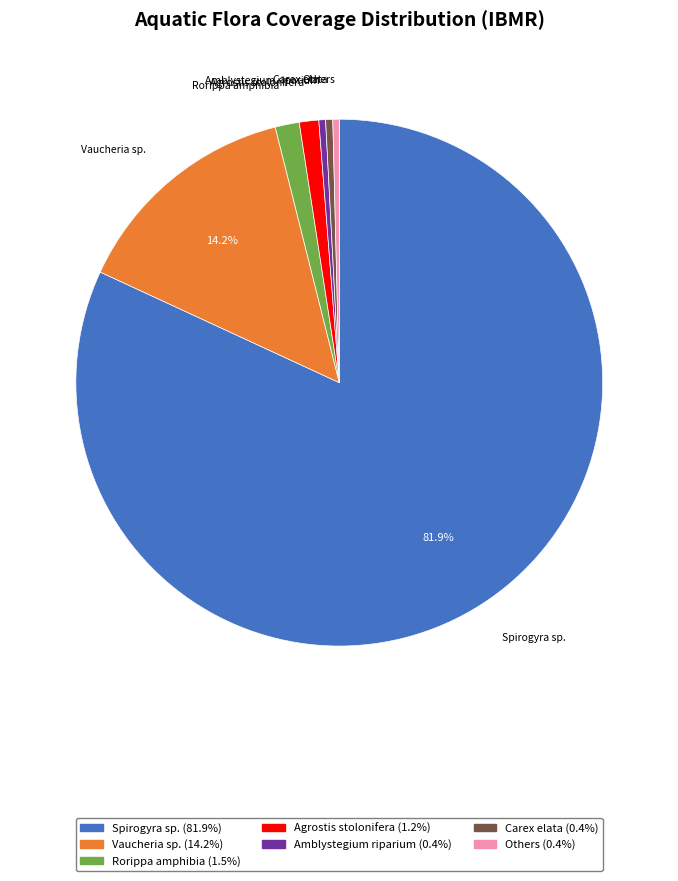

Which has a higher value, Spirogyra sp. or Carex elata?

Spirogyra sp.